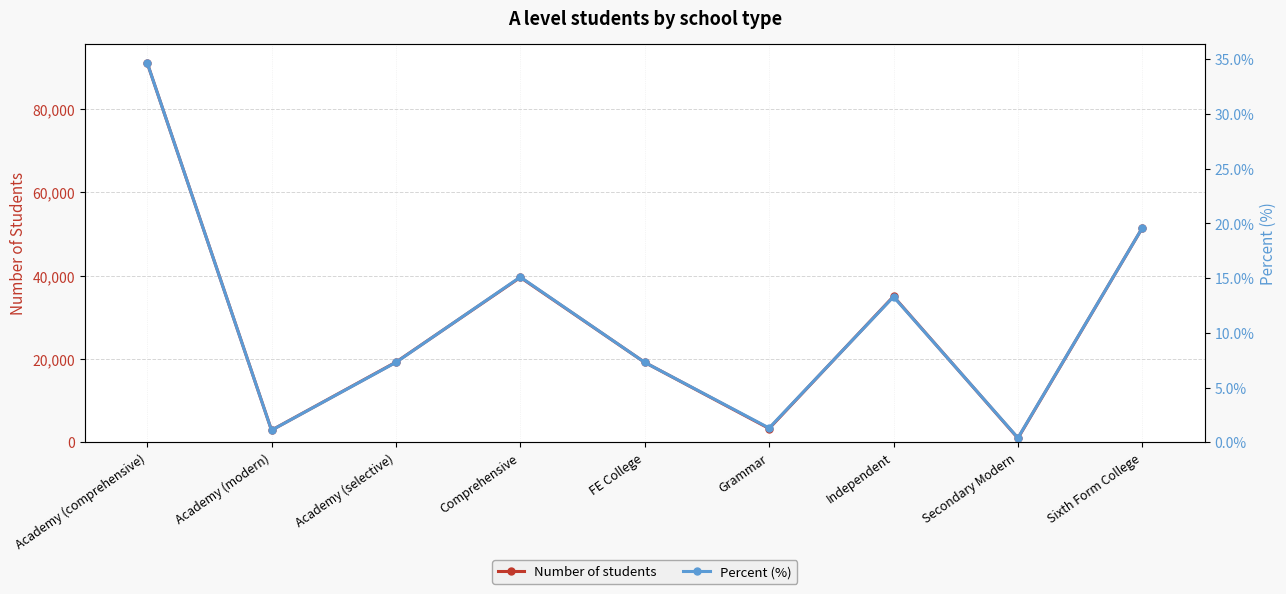

List the series in order of their overall mean, lowest first.

Percent (%), Number of students